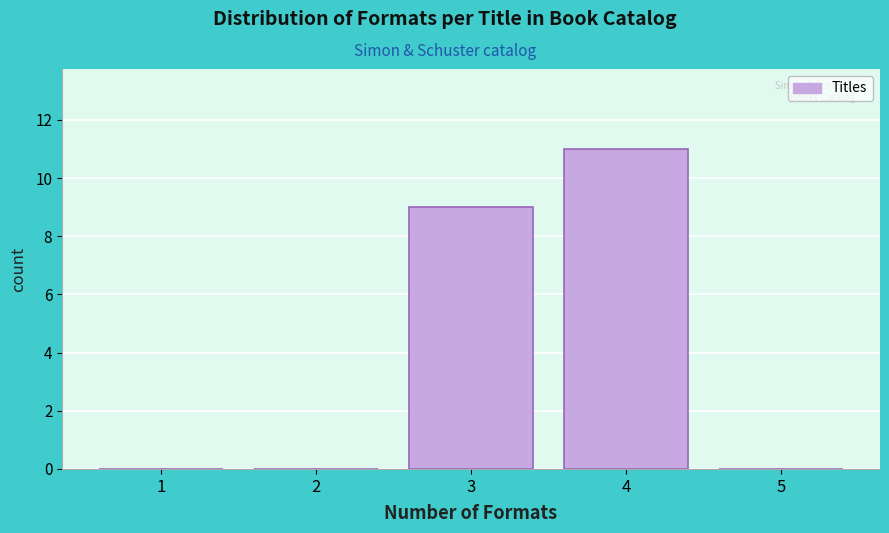

Reading left to right, transcribe all the data shown in this chart.

1=0	2=0	3=9	4=11	5=0